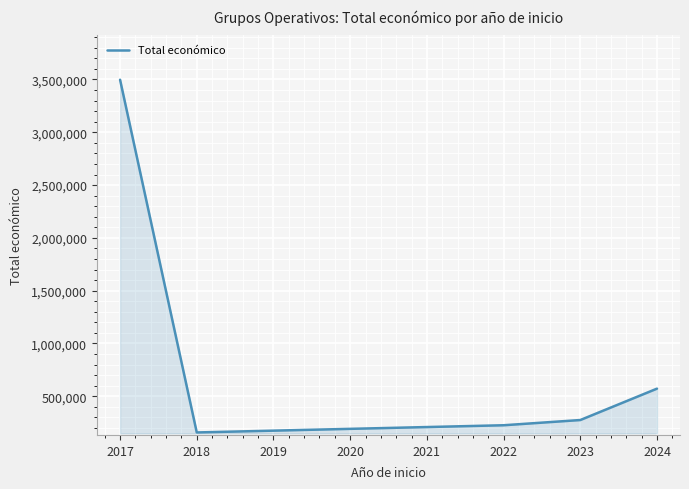

Which label corresponds to the smallest value in the chart?

2018